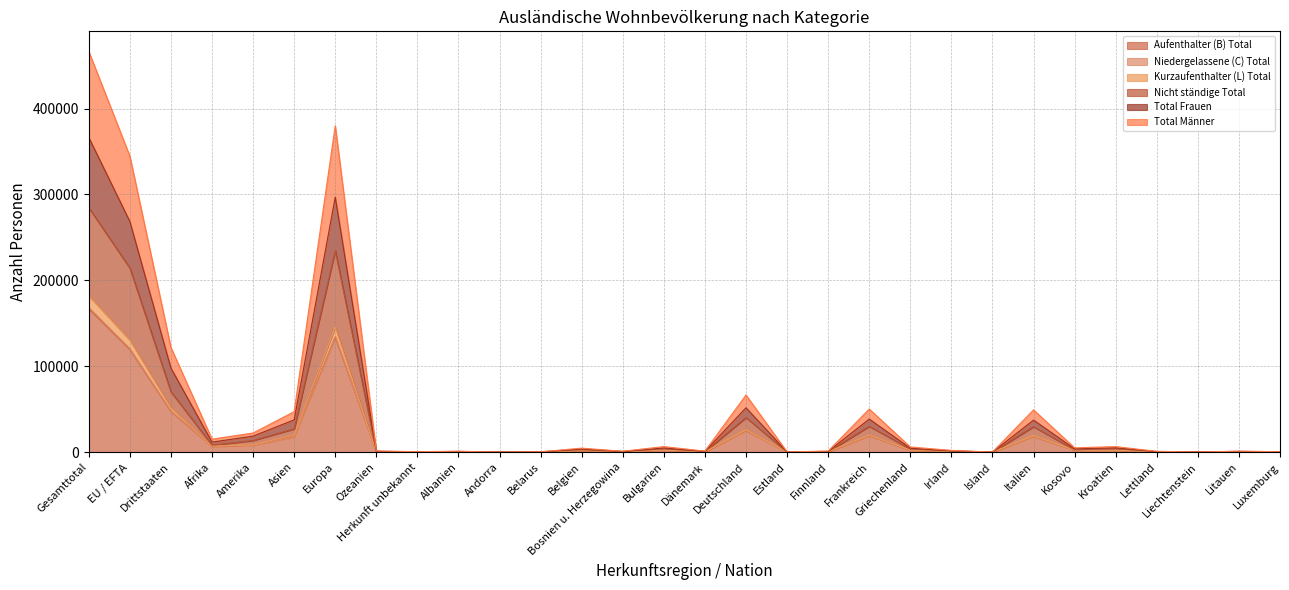

Rank the categories by Niedergelassene (C) Total value from highest to lowest.

Gesamttotal, Europa, EU / EFTA, Drittstaaten, Deutschland, Frankreich, Italien, Asien, Amerika, Afrika, Bulgarien, Griechenland, Kosovo, Kroatien, Belgien, Irland, Ozeanien, Albanien, Finnland, Dänemark, Bosnien u. Herzegowina, Litauen, Lettland, Herkunft unbekannt, Luxemburg, Belarus, Estland, Liechtenstein, Island, Andorra